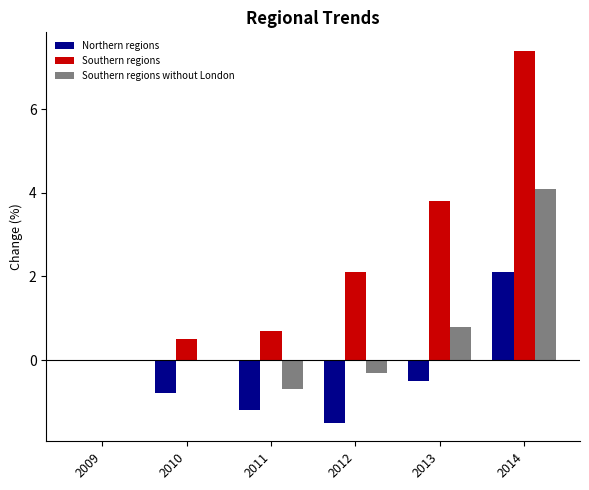

How many groups of bars are there?

6